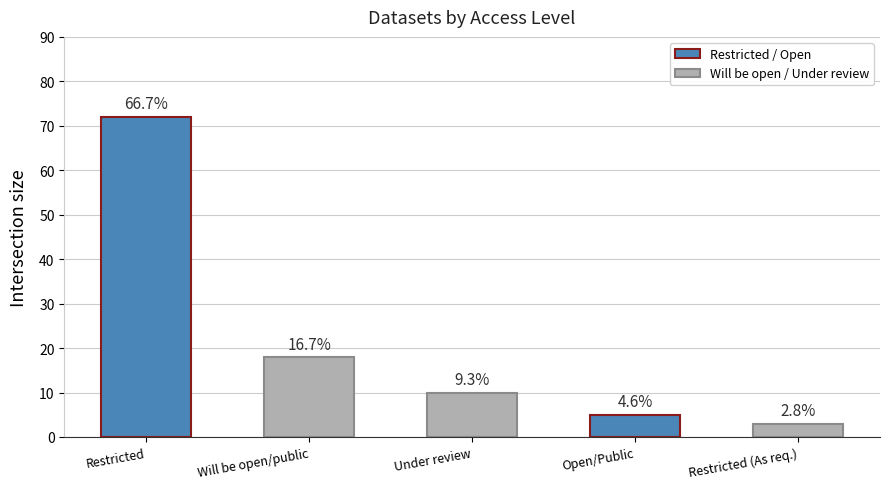

Reading left to right, list all the values displayed in this chart.

Restricted=72	Will be made open/public=18	Under review=10	Open/Public=5	As required (restricted)=3